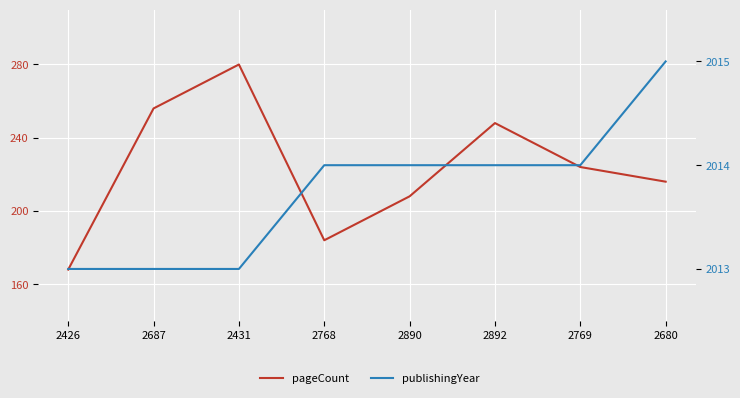

The value of publishingYear at 2768 is 2676. True or false?

False